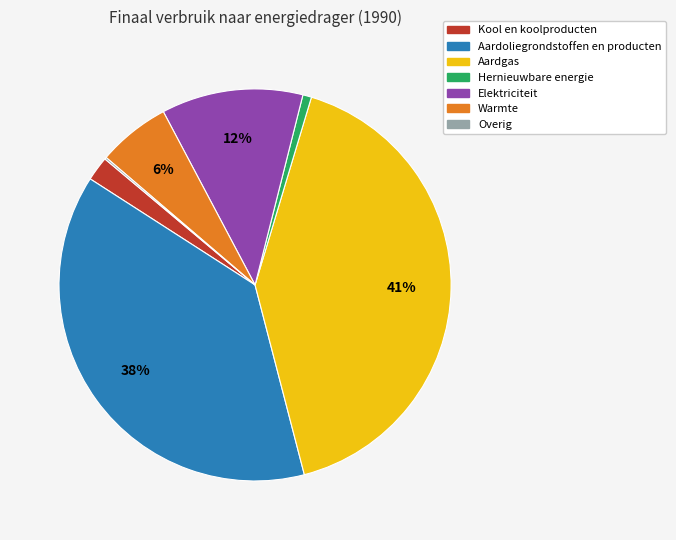

To the nearest percent, what portion does Warmte represent?

6%